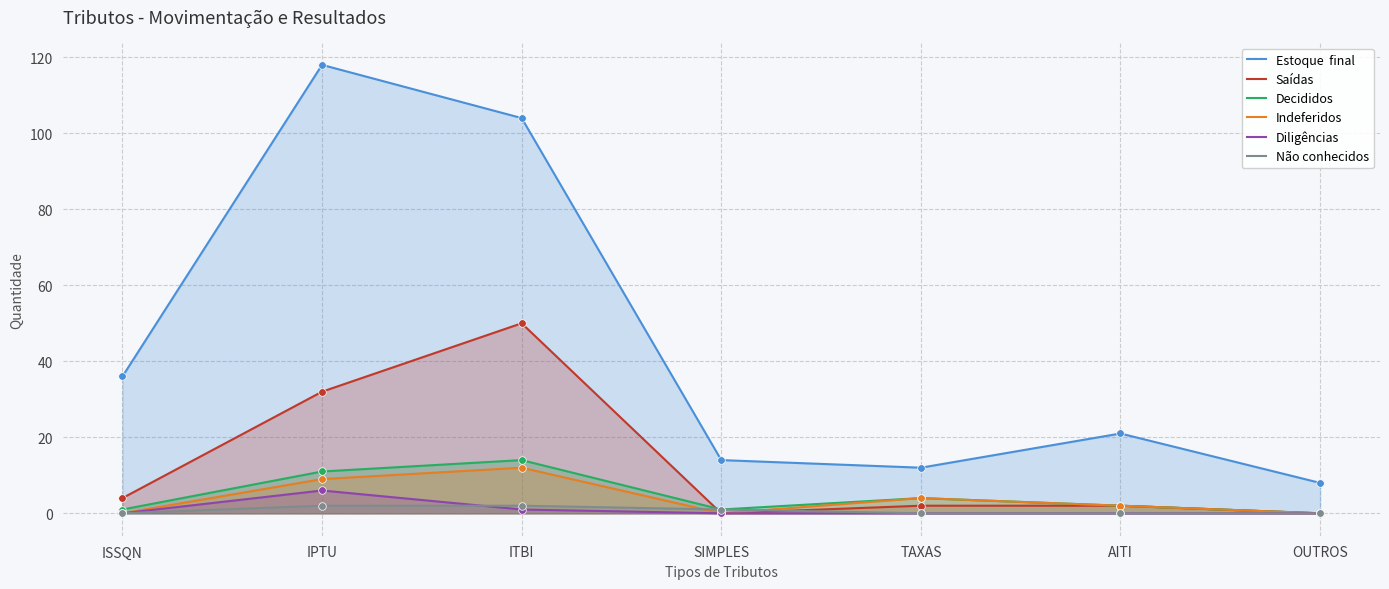

Which series contains the lowest Y value?

Saídas